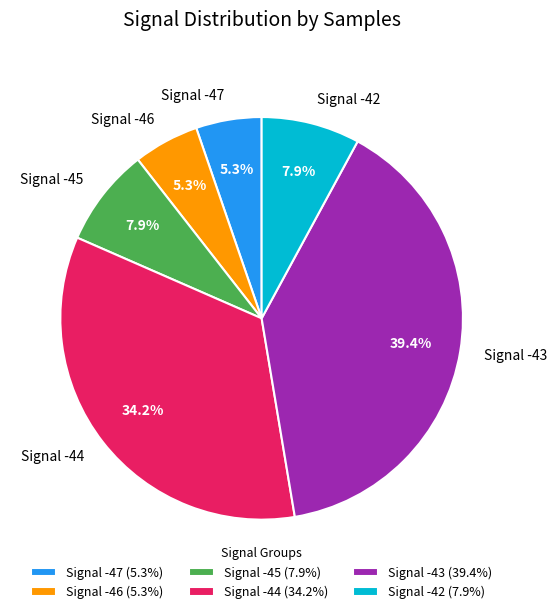

Which has a higher value, Signal -47 or Signal -44?

Signal -44